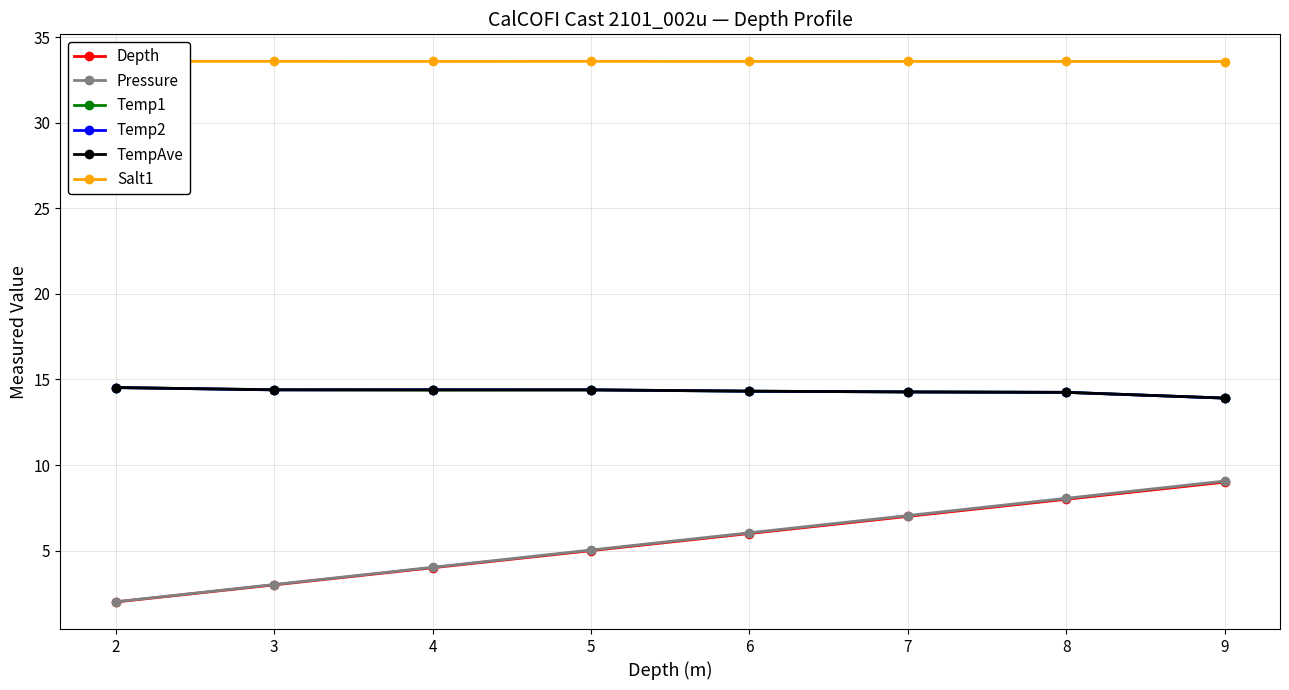

What is the sum of the Depth values at 6 and 4?

10.0